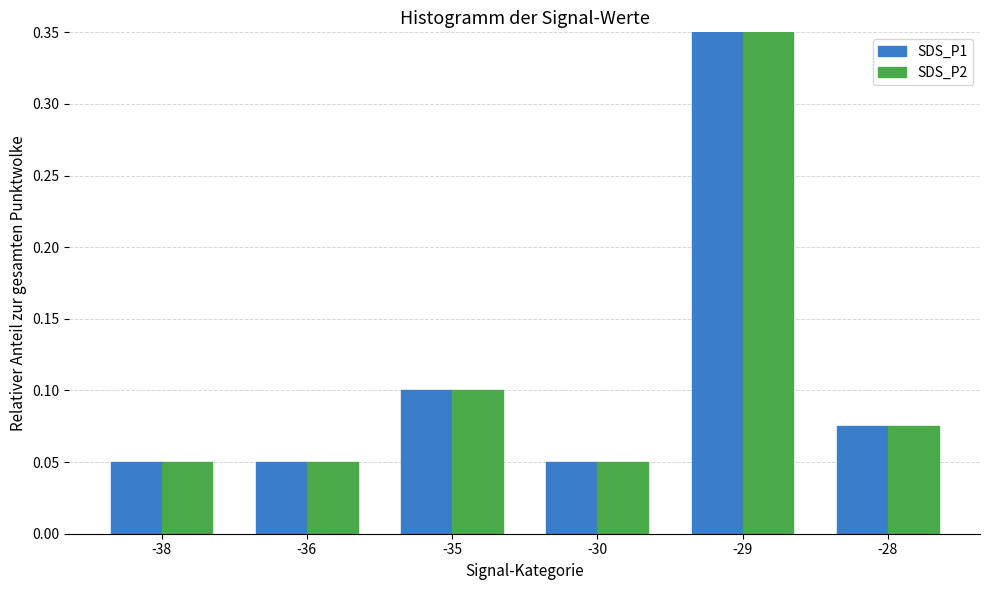

List the series in order of their peak value, highest first.

SDS_P1, SDS_P2